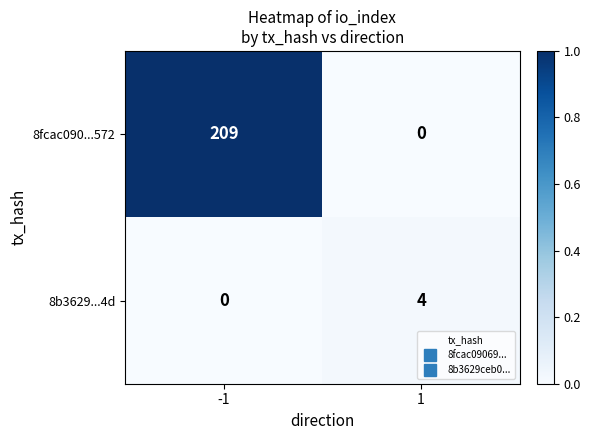

Is the value of 8fcac090...572 at -1 greater than the value of 8b3629...4d at -1?

Yes